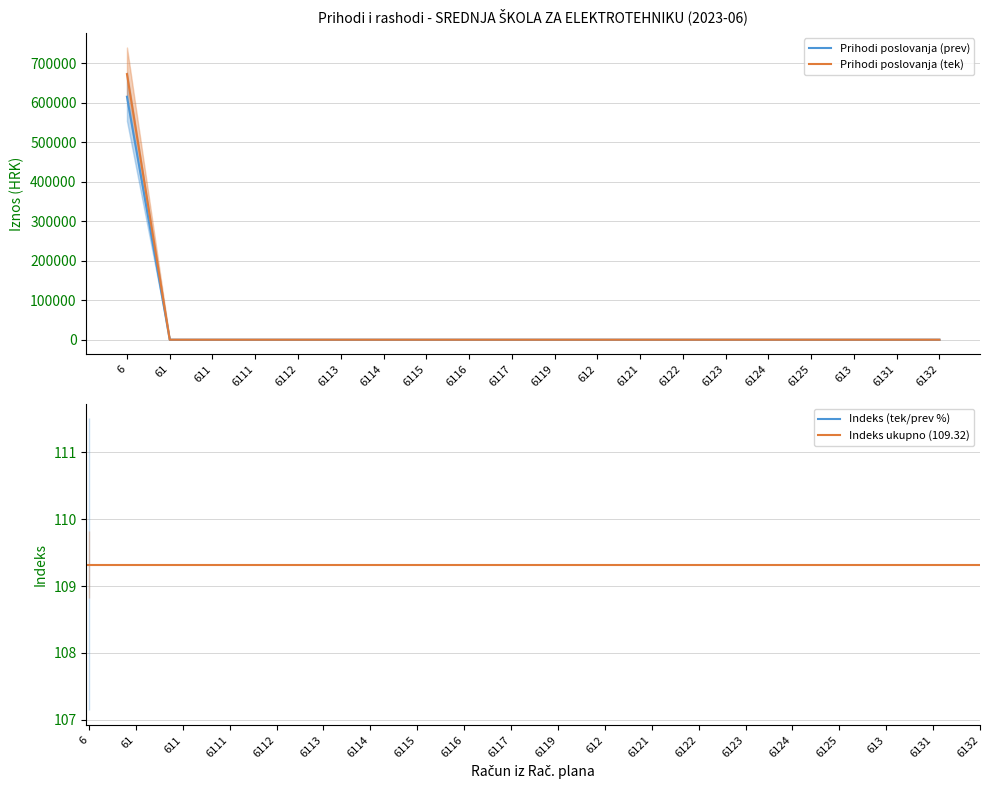

Between 6115 and 6122, which series saw the biggest shift?

Prihodi poslovanja (prev)